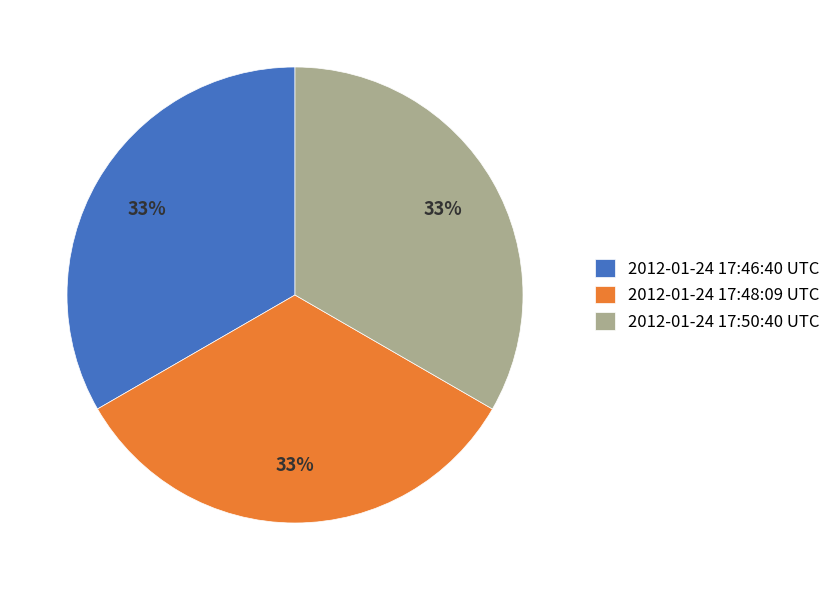

Count the number of slices in the pie.

3